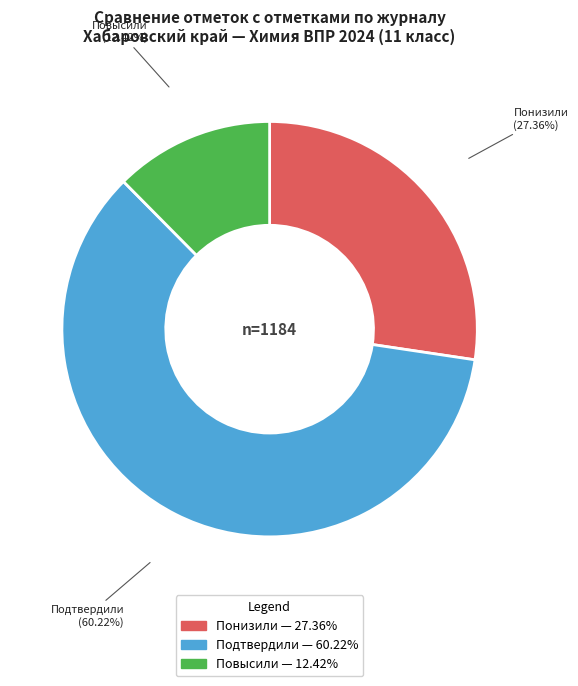

Is there a majority slice in this chart?

Yes